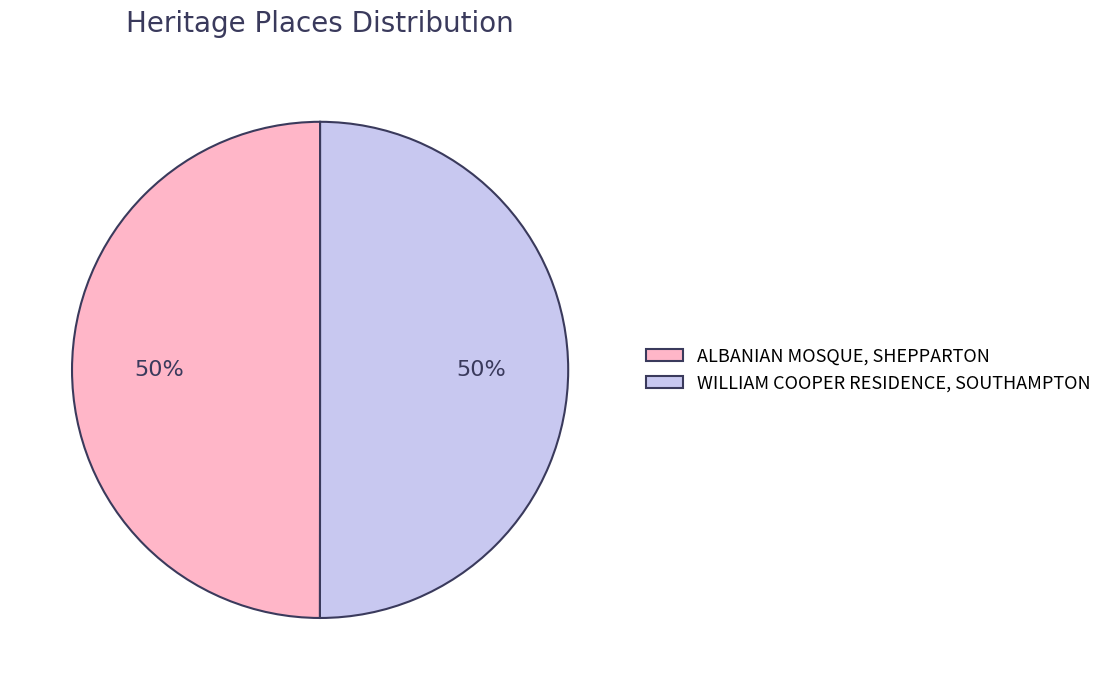

What percentage is the ALBANIAN MOSQUE, SHEPPARTON slice, to the nearest percent?

50%